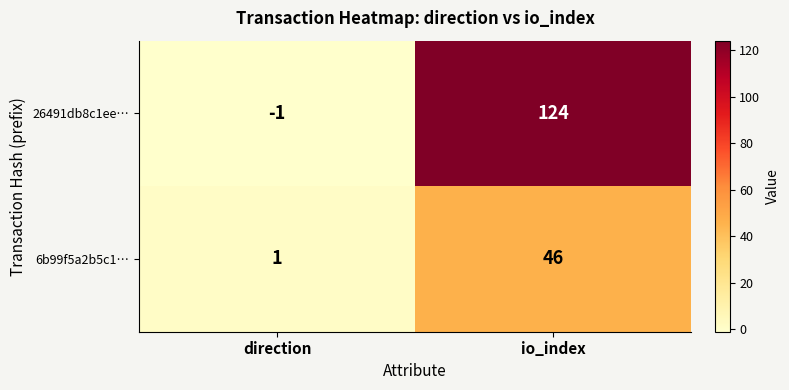

What is the total value across all series at io_index?

170